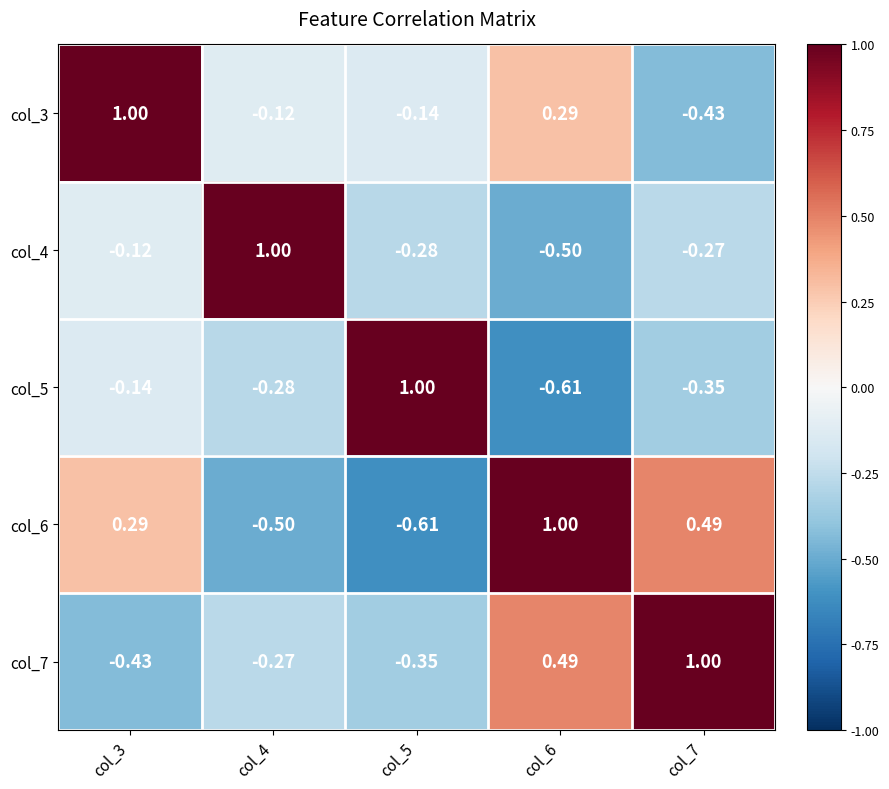

Is the value of col_7 at col_3 greater than the value of col_5 at col_7?

No